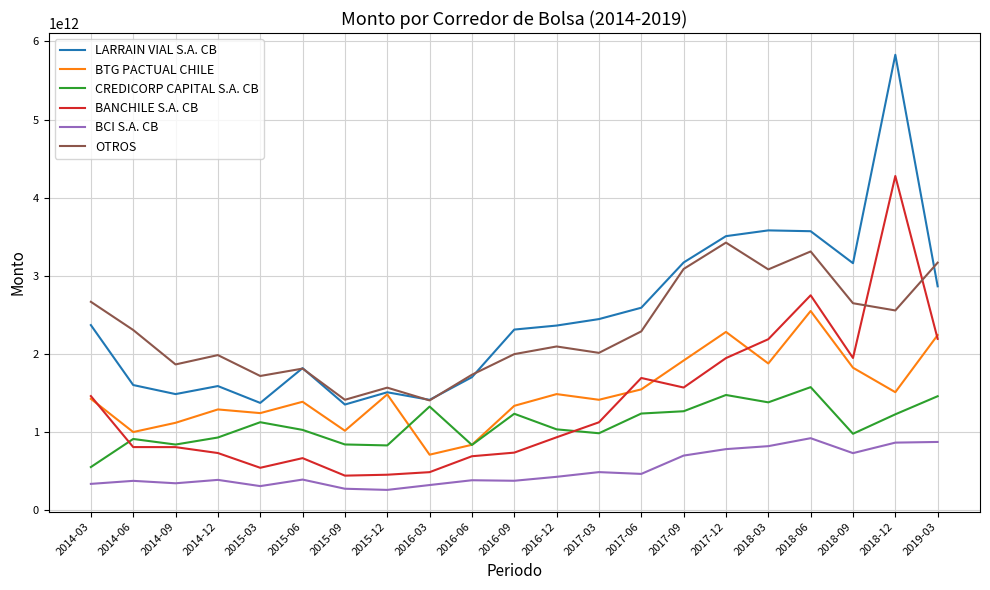

True or false: BCI S.A. CB has a value of 915066983475.2 at 2018-06.

True